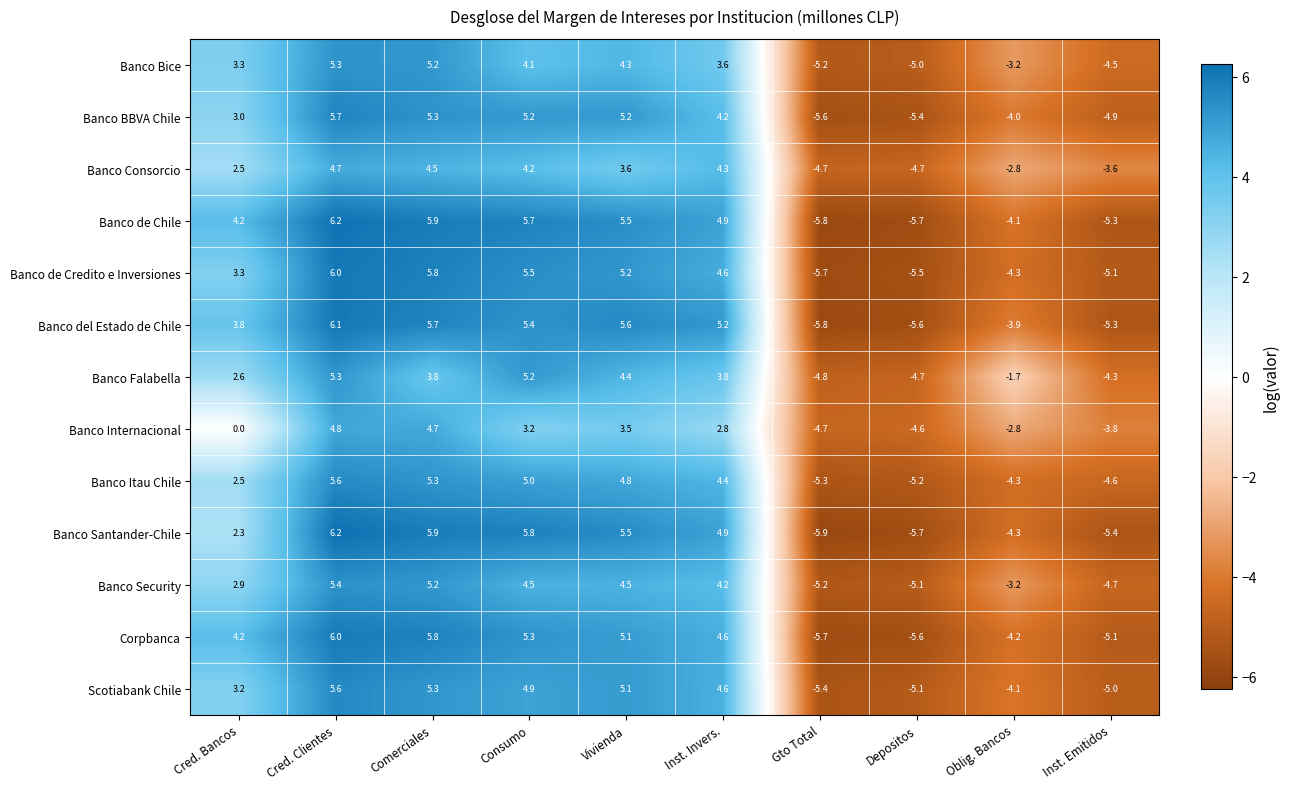

Between Depositos and Oblig. Bancos, which series saw the biggest shift?

Banco Falabella